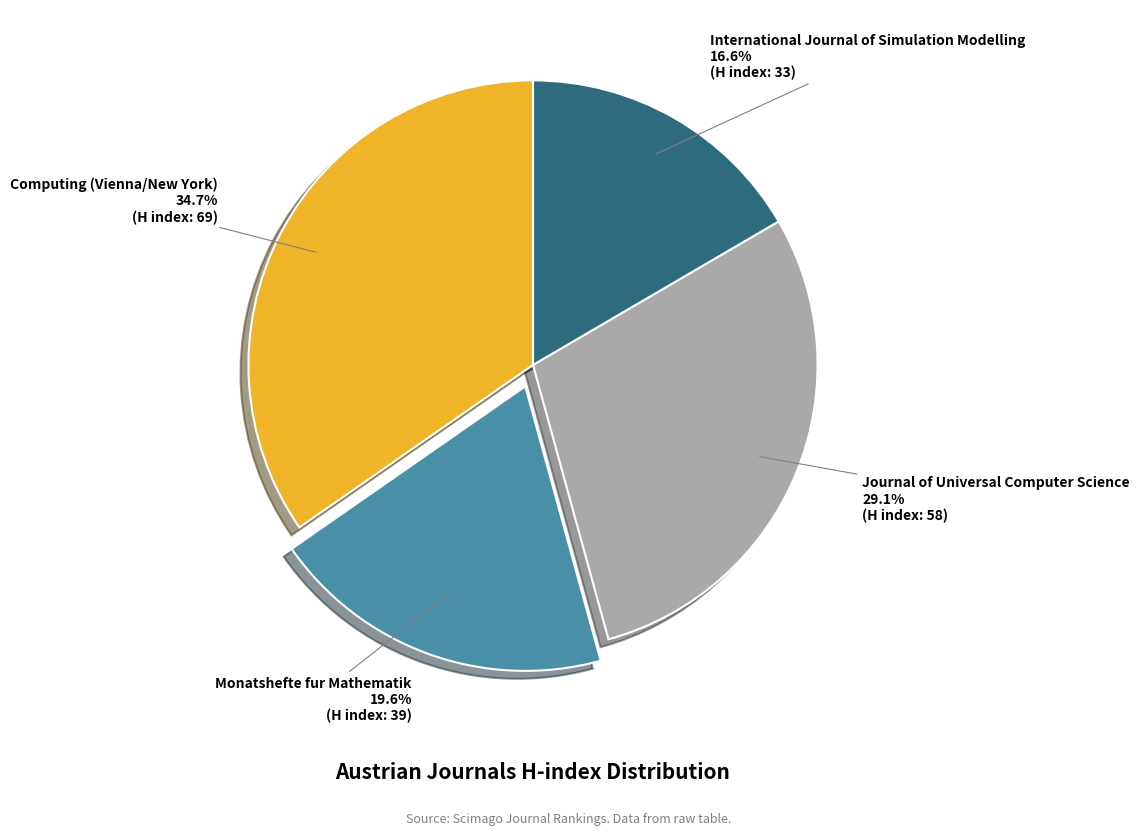

What percentage is the Journal of Universal Computer Science slice, to the nearest percent?

29%